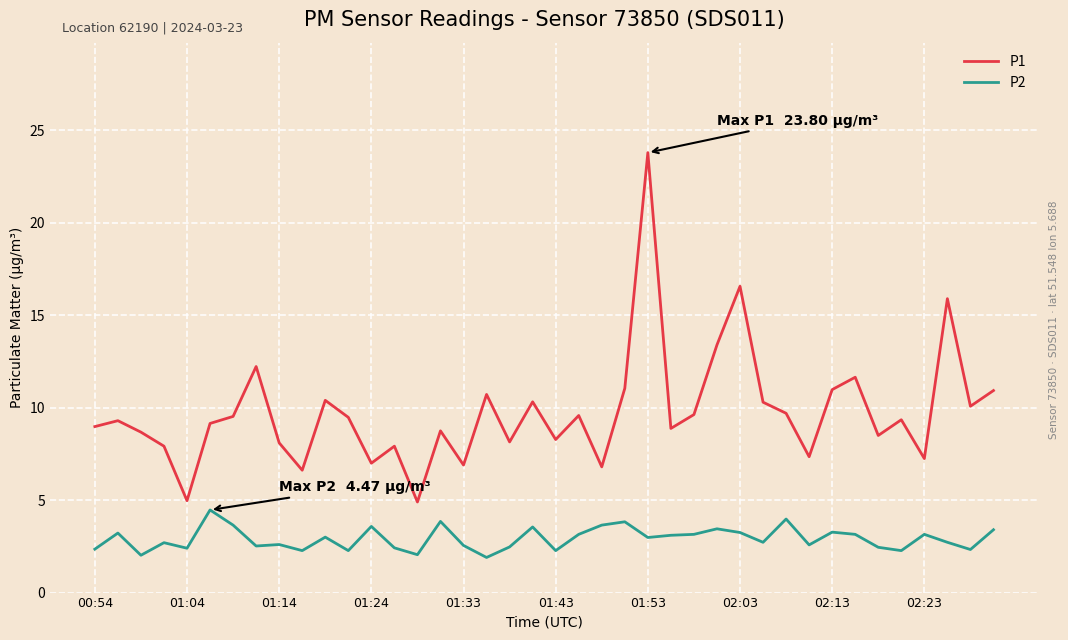

True or false: P2 and P1 intersect in this chart.

False